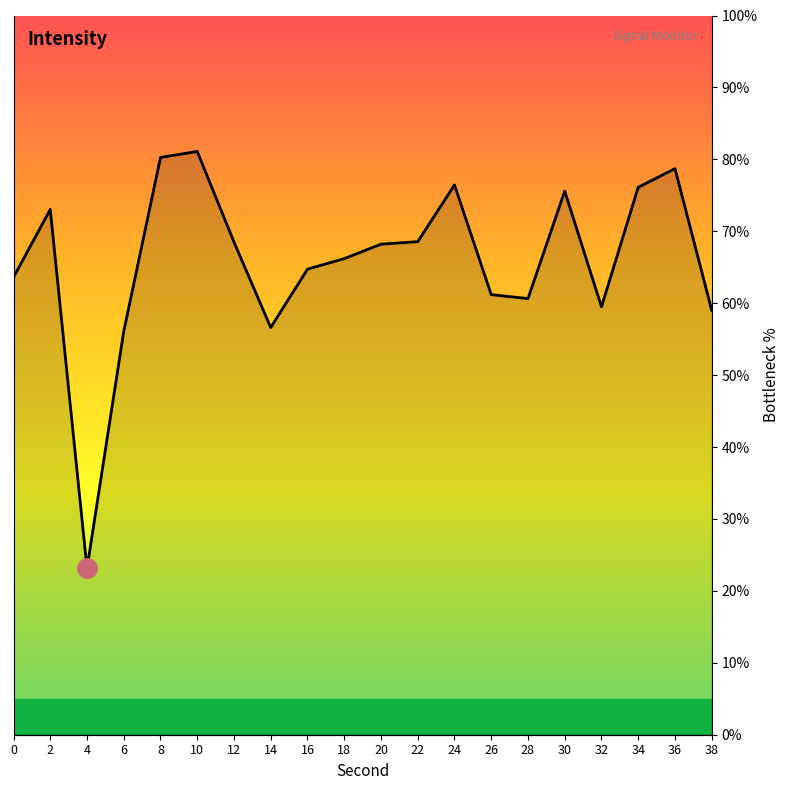

Where does the data first go above 68?

2